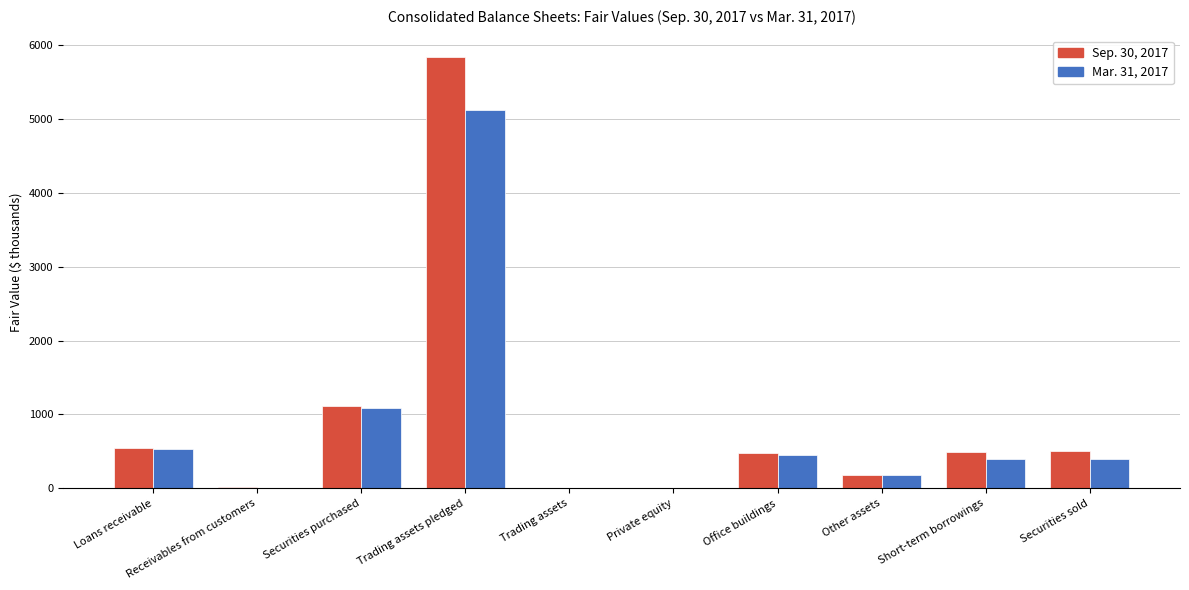

Is it true that Sep. 30, 2017 equals 19.7 at Receivables from customers?

True